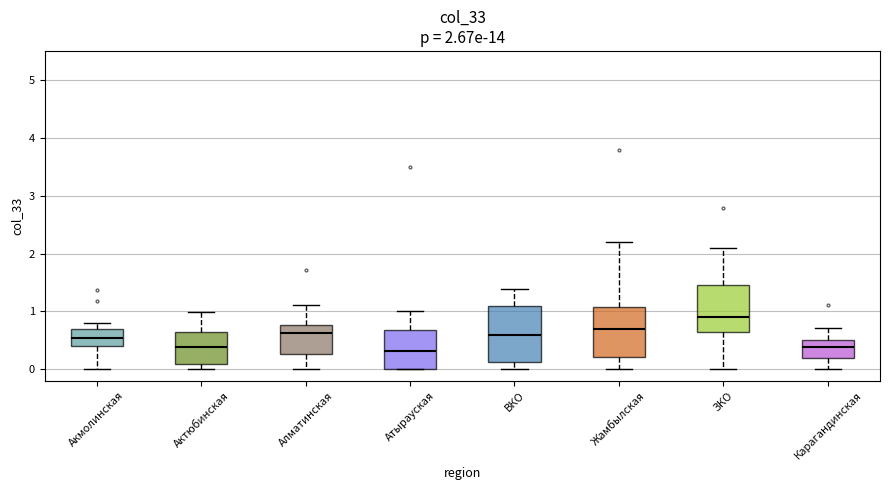

Which box has the highest median line?

ЗКО